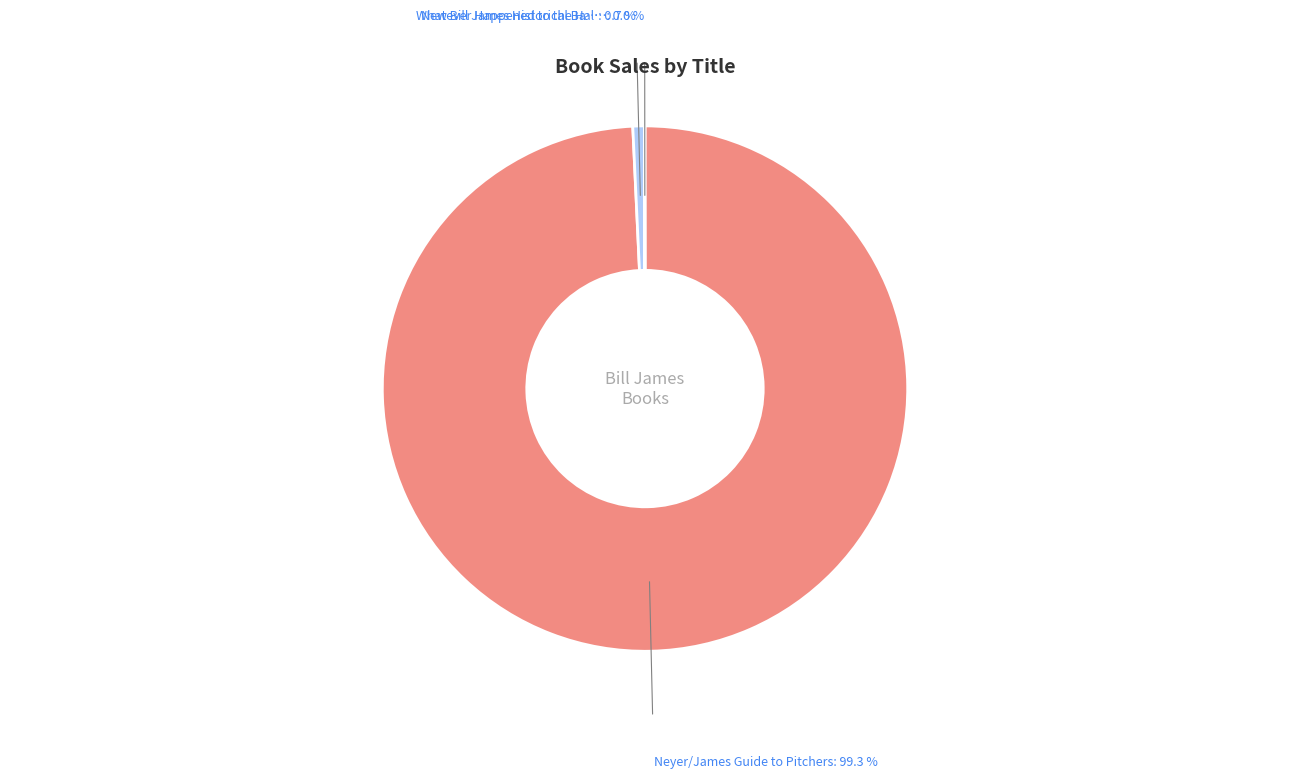

Is there any slice that represents more than half of the pie?

Yes